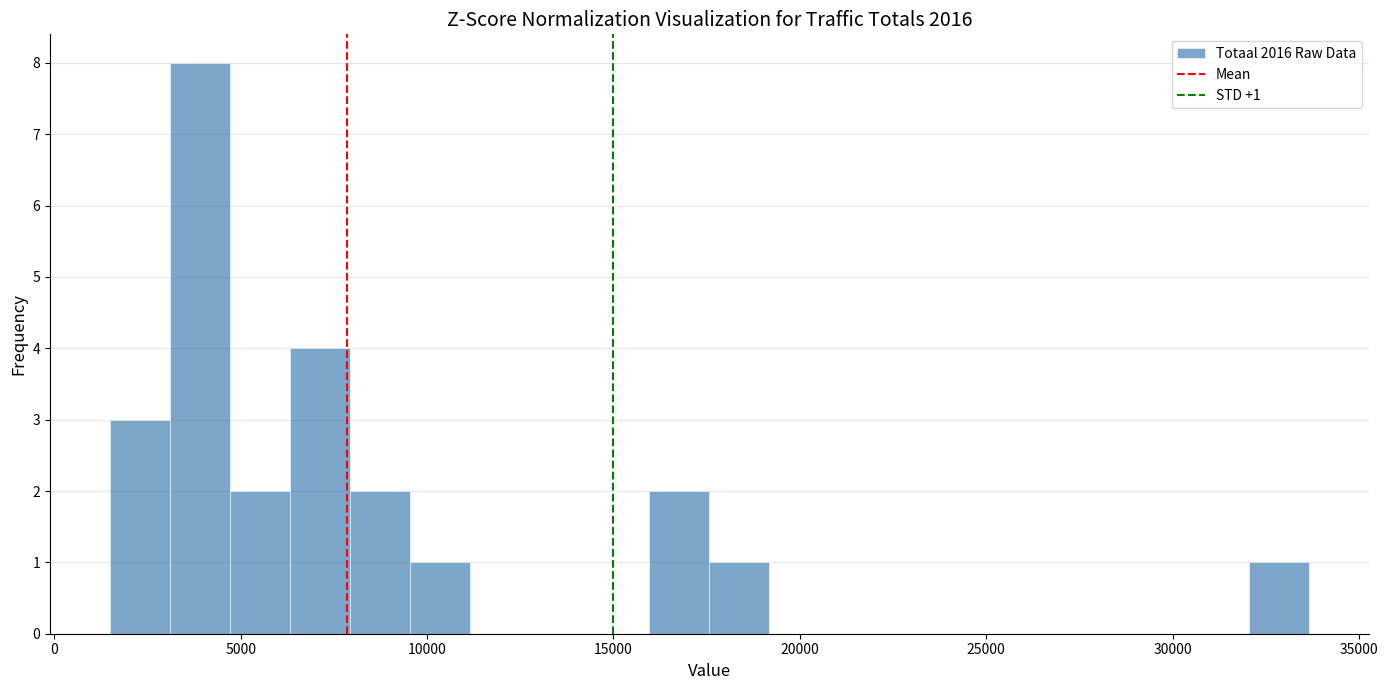

Read against the x-axis, roughly where is the centre of the tallest bar?

4000